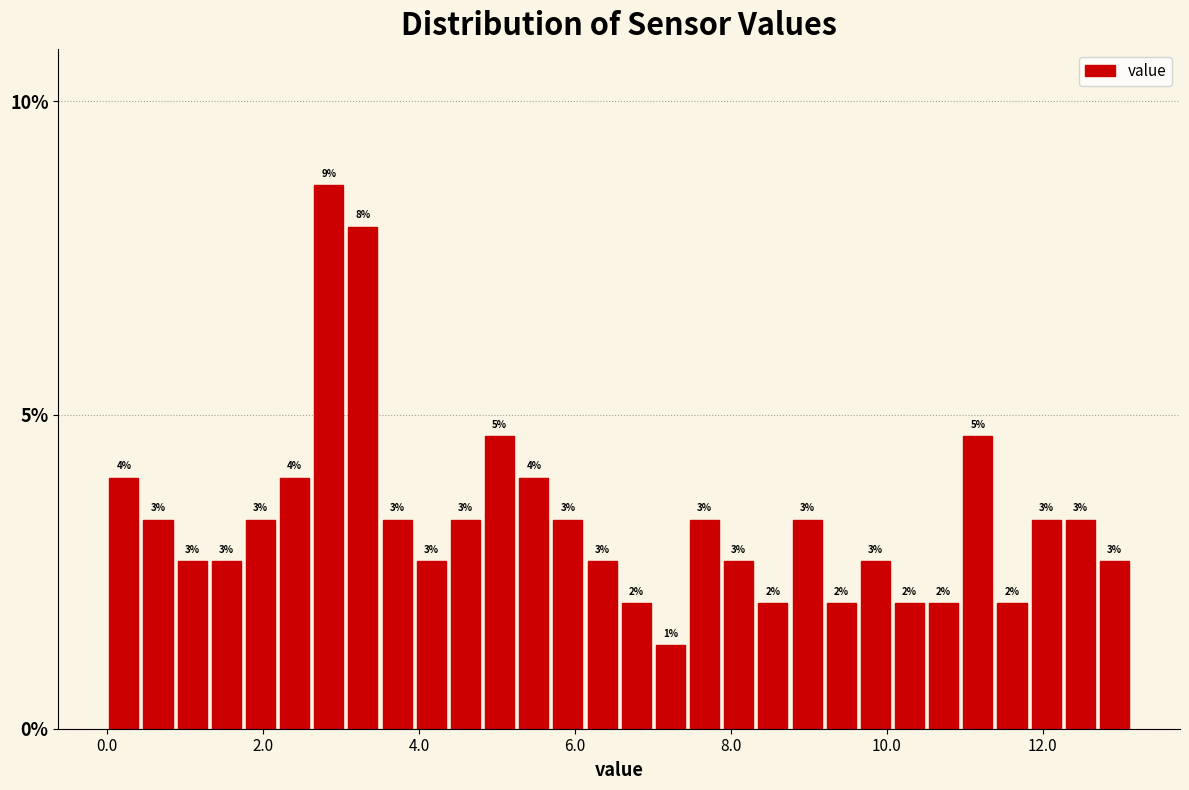

Read against the x-axis, roughly where is the centre of the tallest bar?

2.8